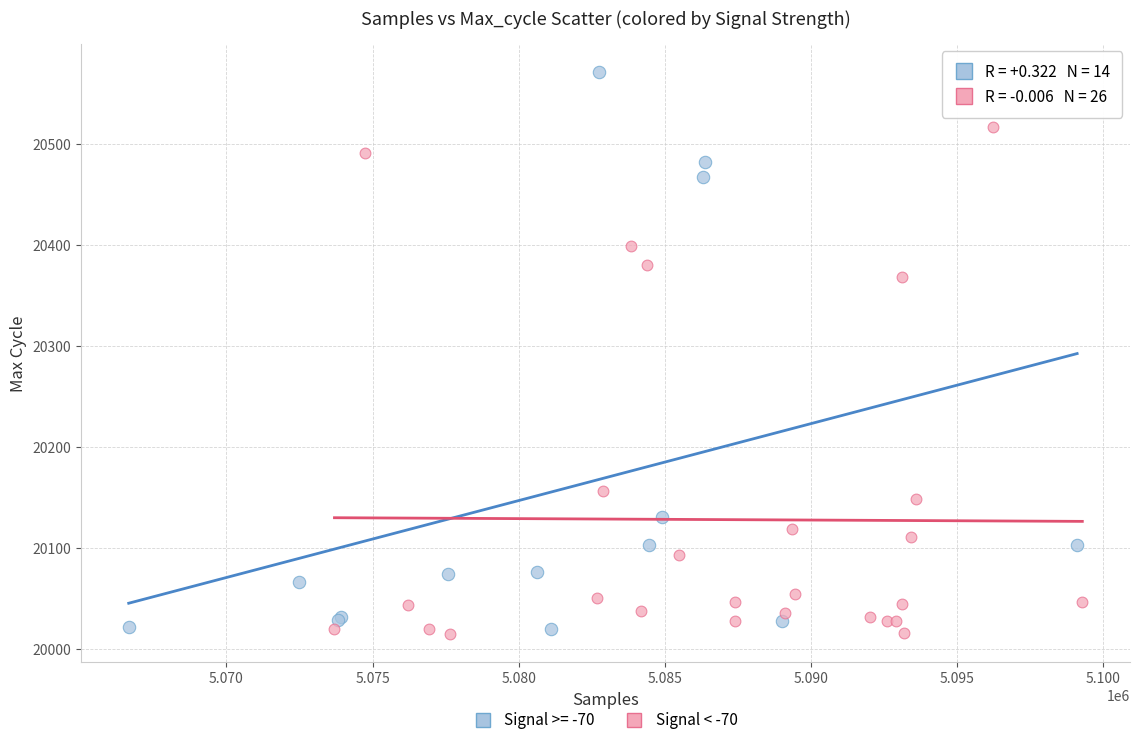

Which series contains the highest Y value?

Signal >= -70